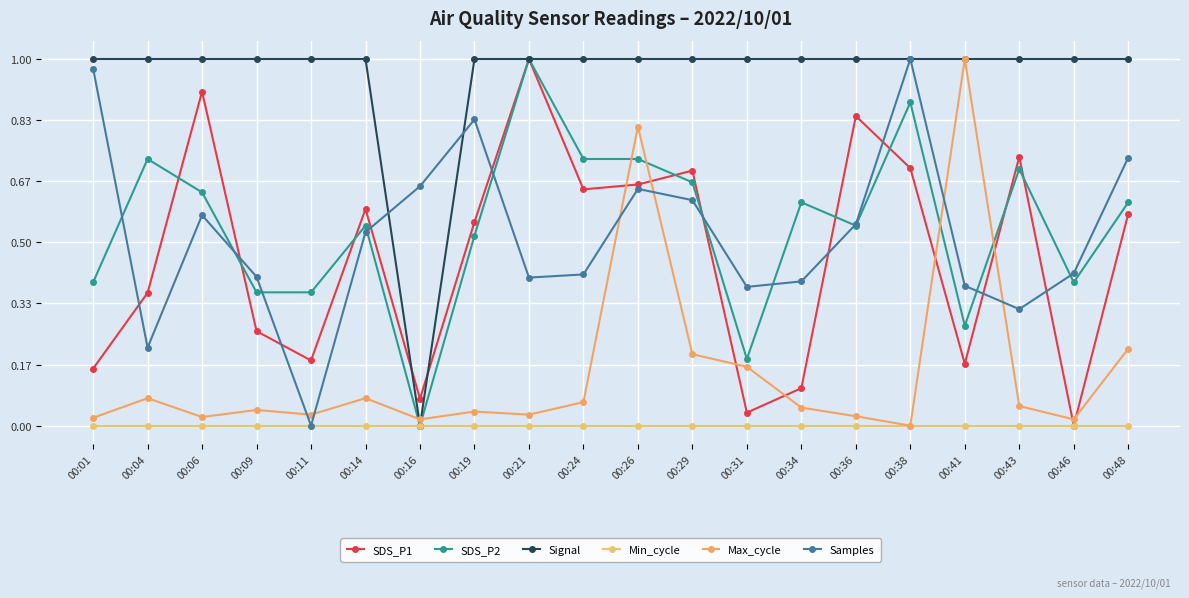

Where do Max_cycle and Samples first cross each other?

00:09 and 00:11